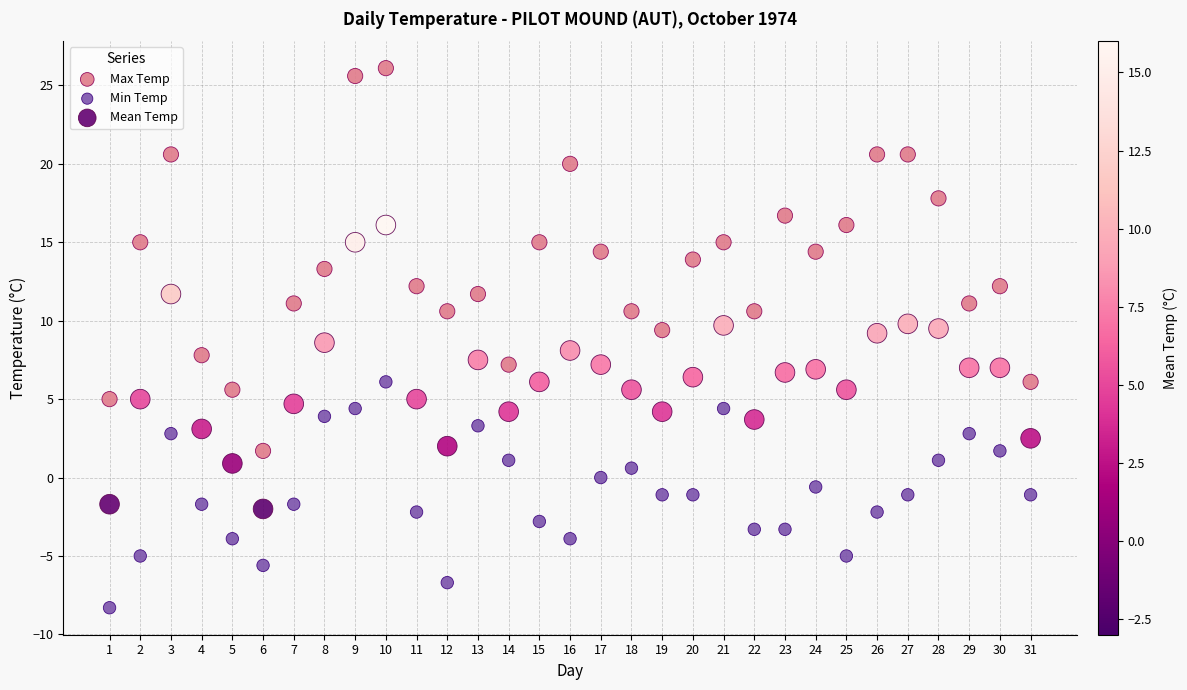

Which series reaches the minimum Y coordinate?

Min Temp